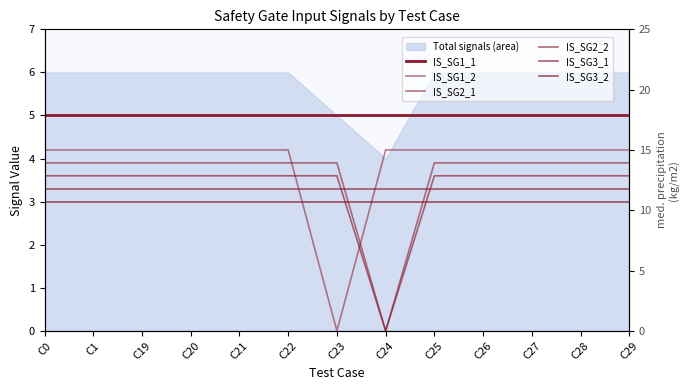

Where is IS_SG1_1 nearest to the value 5?

C0